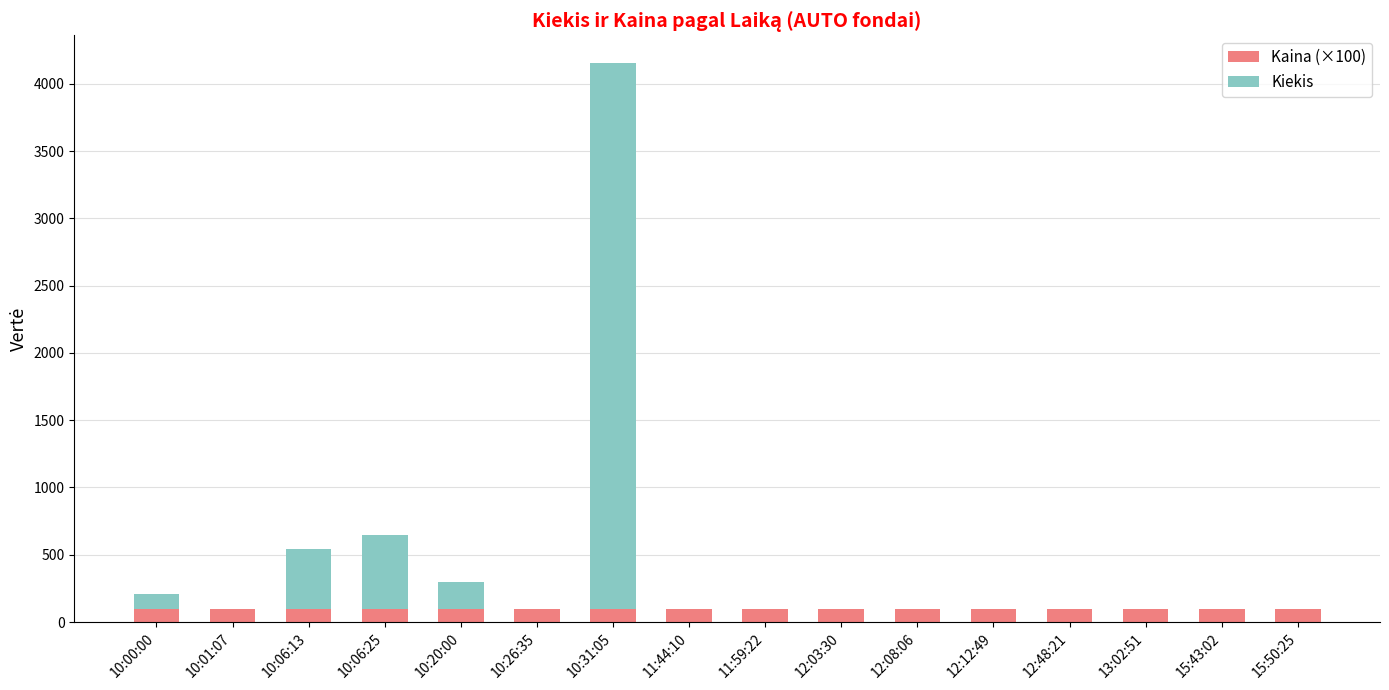

What is the maximum value for Kaina (×100)?

100.0